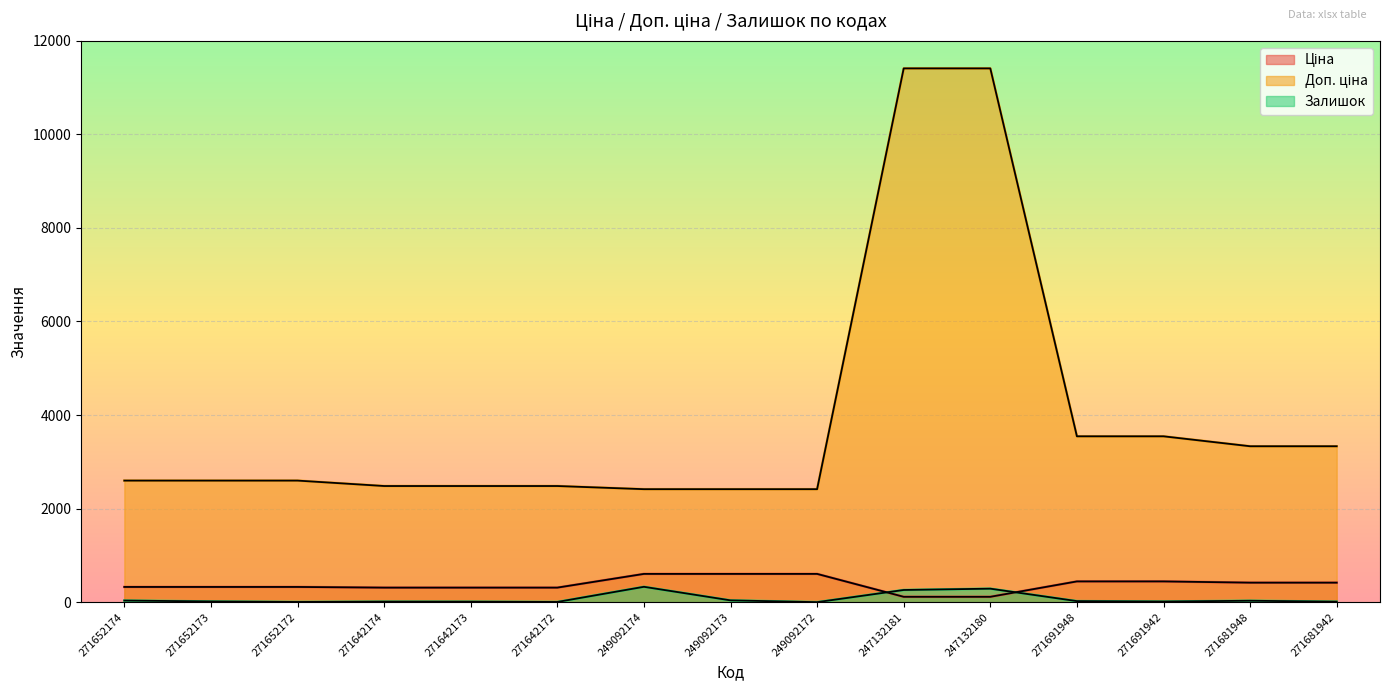

Which series has the largest total across all categories?

Доп. ціна